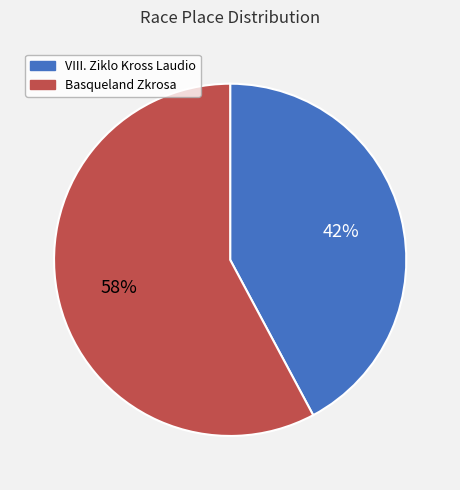

To the nearest percent, what is the average slice percentage?

50%